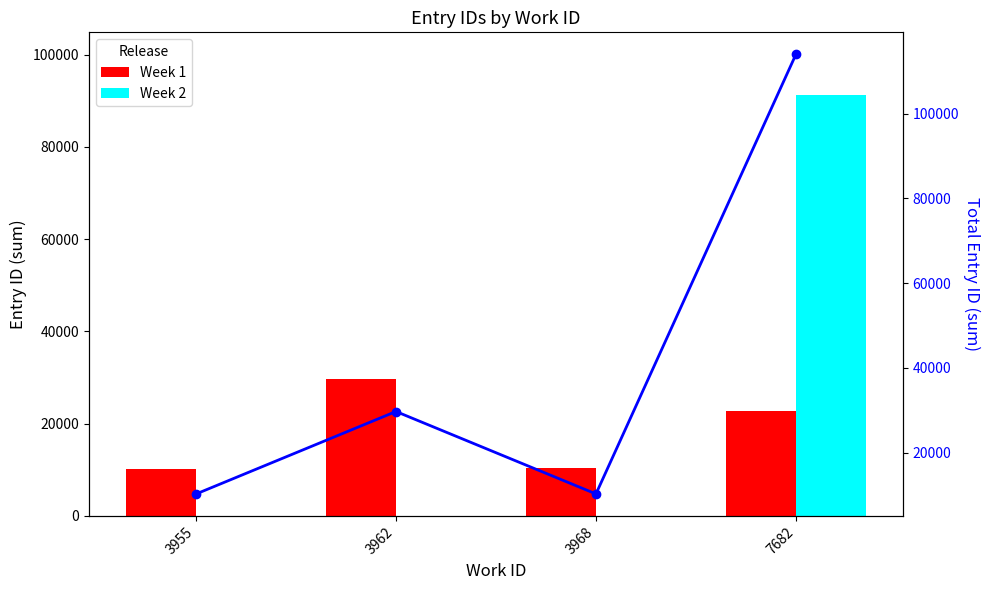

At how many categories does at least one series exceed 71974?

1